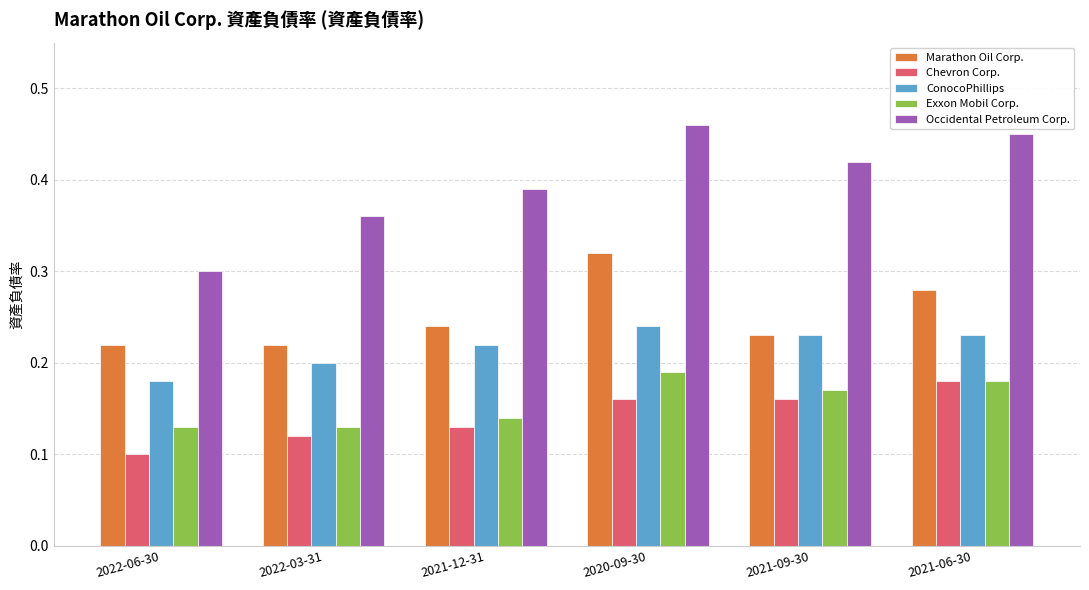

Count the Marathon Oil Corp. values in the range 0 to 1.

6